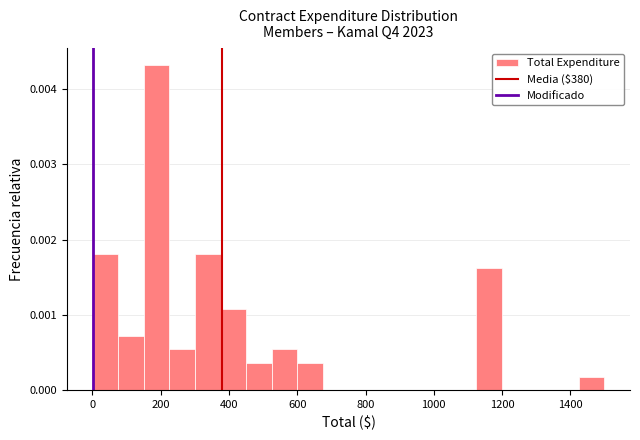

Read against the x-axis, roughly where is the centre of the tallest bar?

180